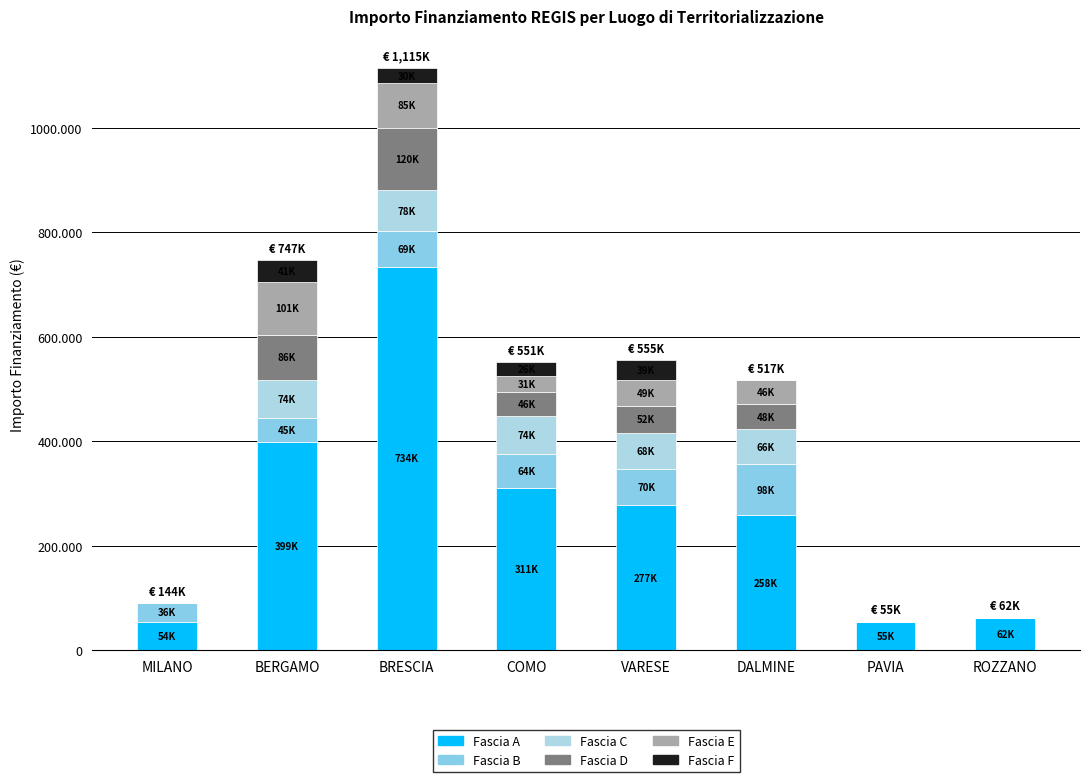

Does the chart contain stacked bars?

Yes